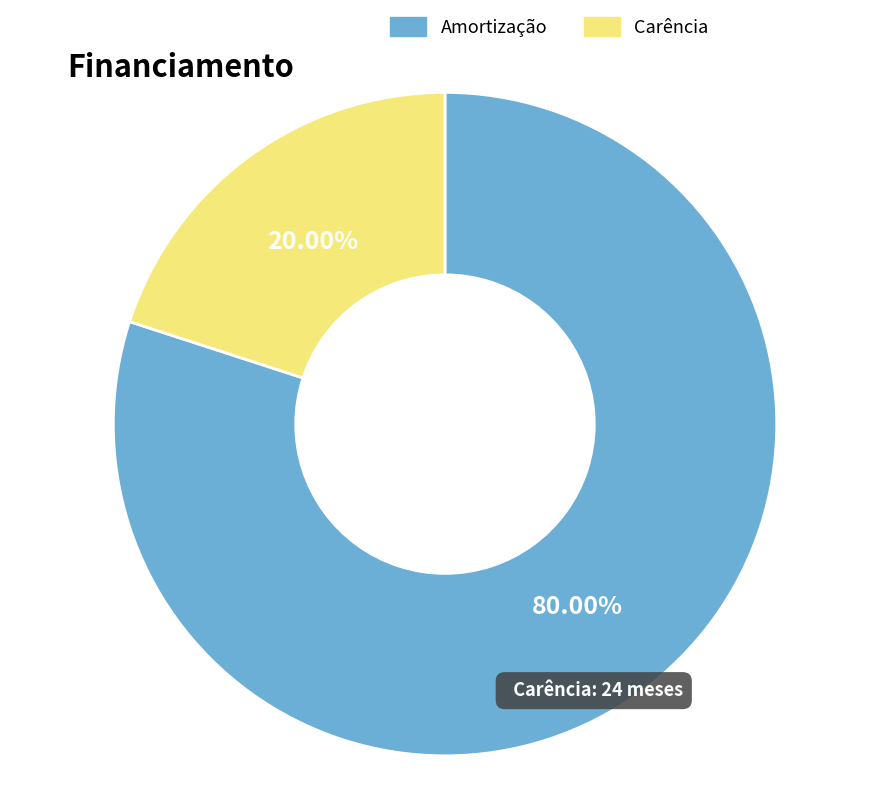

Is there any slice that represents more than half of the pie?

Yes